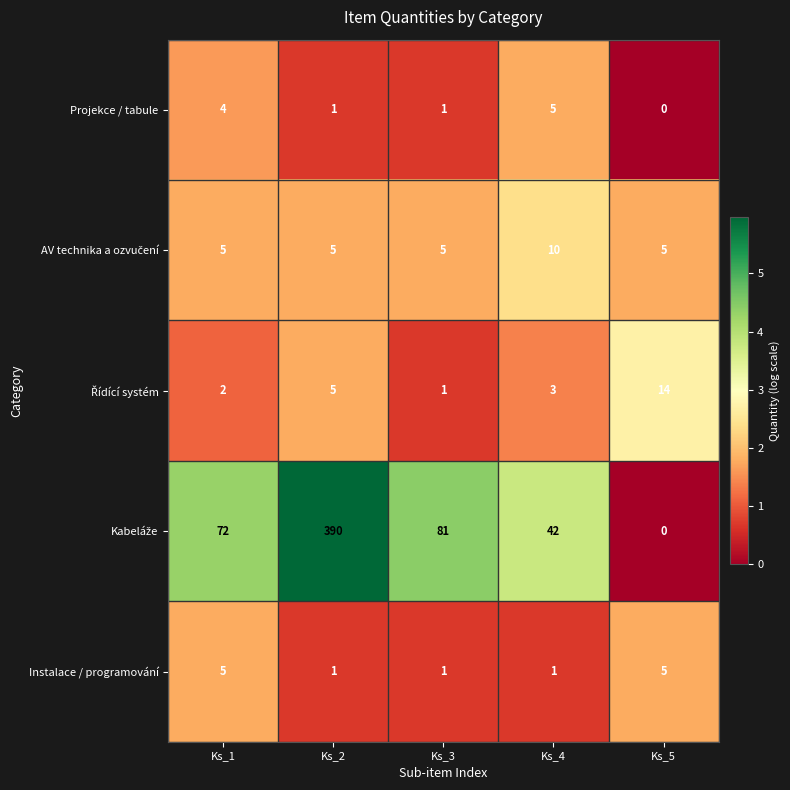

At how many categories does at least one series exceed 3?

5